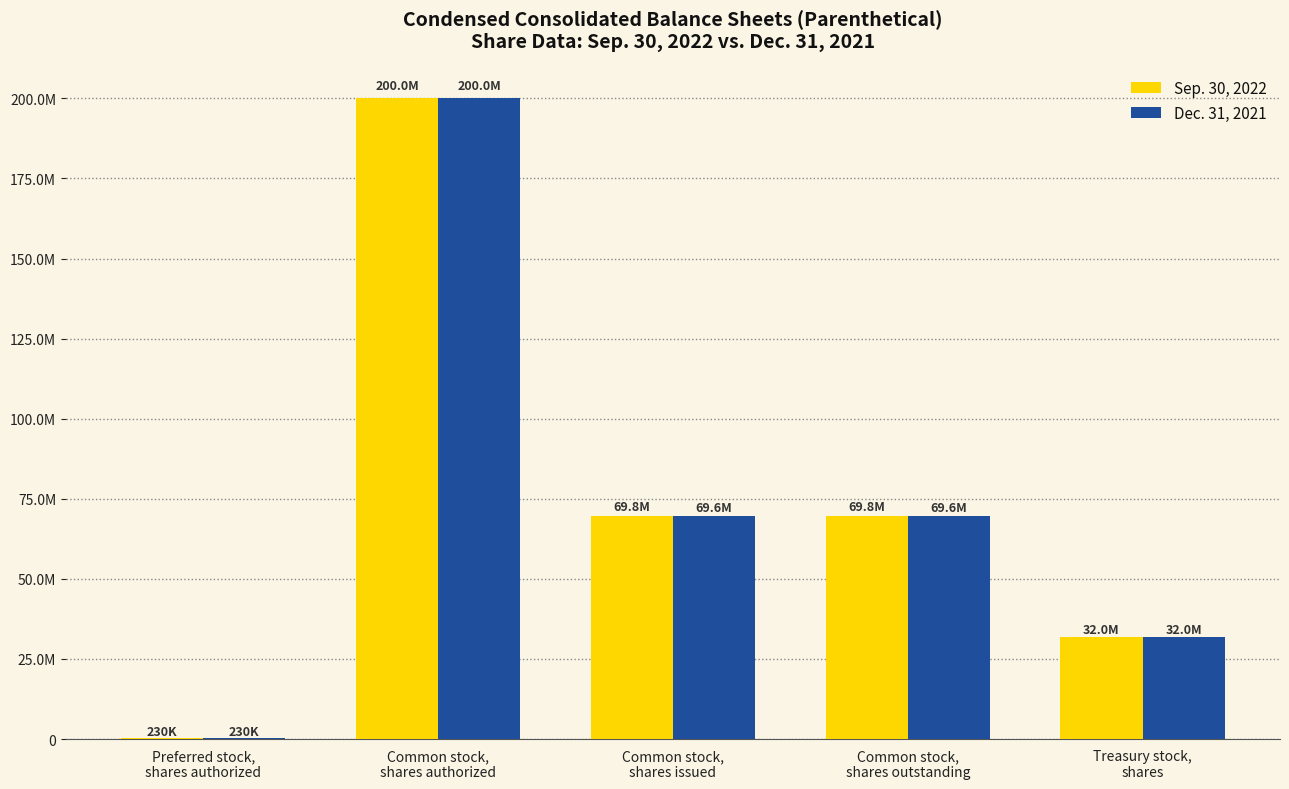

Which series has the widest spread of values?

Sep. 30, 2022